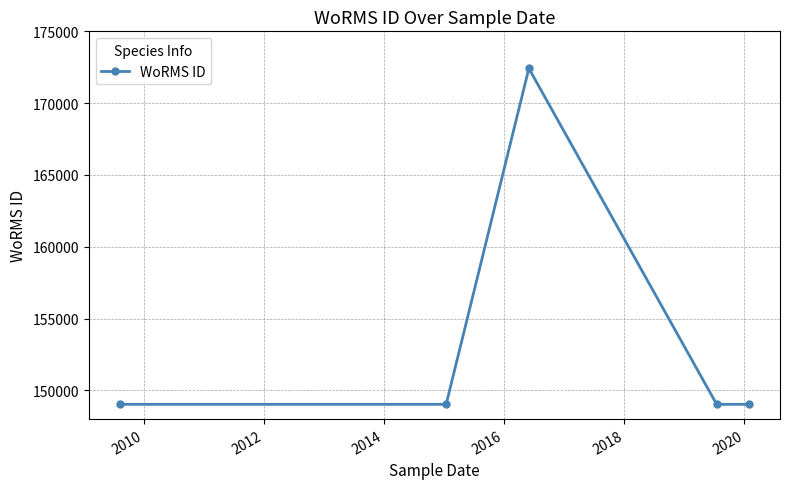

What is the sum of all values?

768531